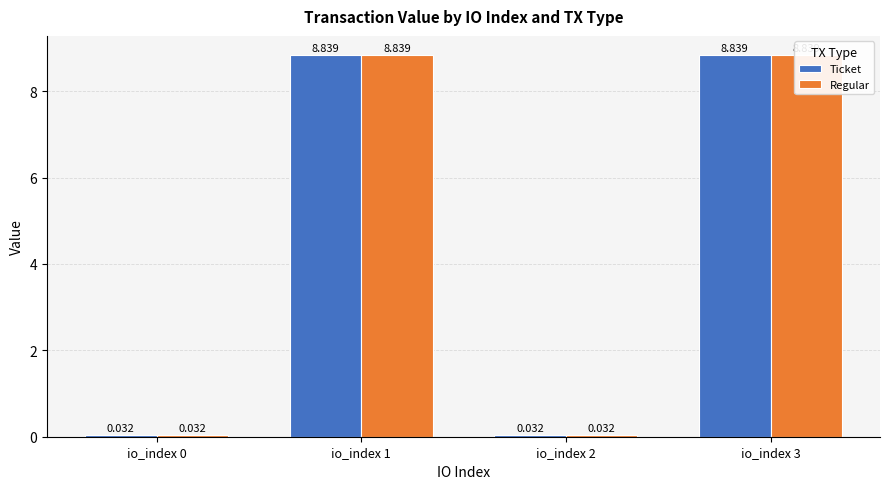

What is the difference between the maximum and minimum values in the Ticket series?

8.8